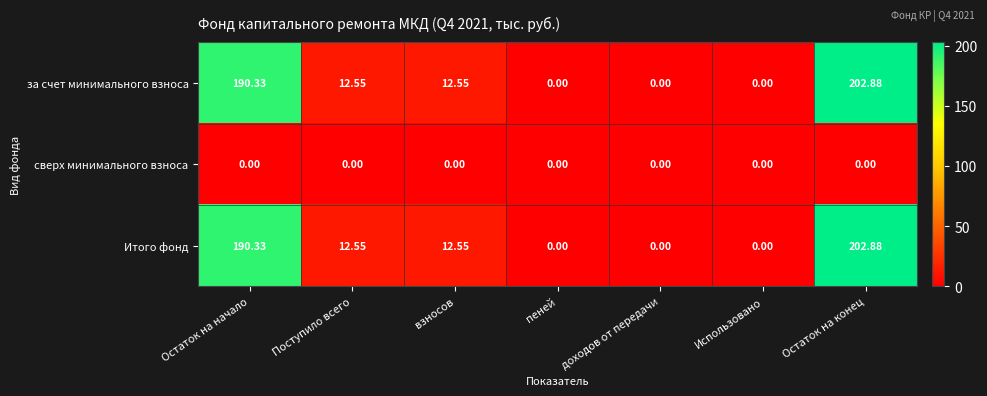

How many values in Итого фонд are above zero?

4